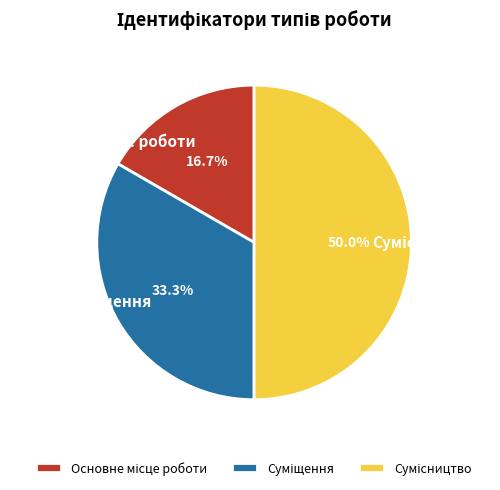

How many slices are in this pie chart?

3